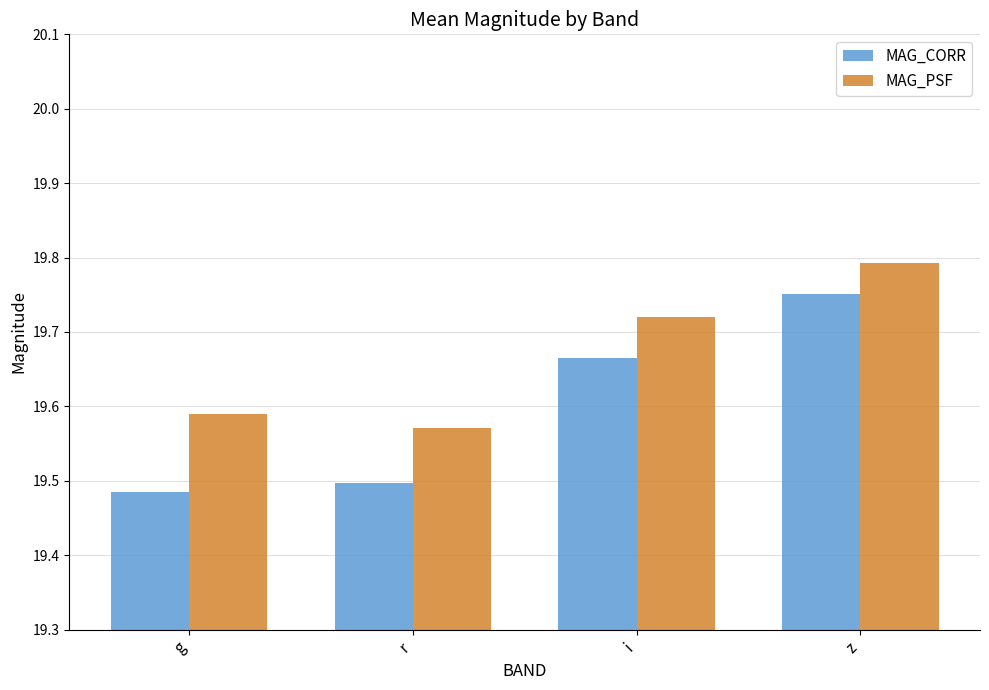

Rank the series by their average value, from lowest to highest.

MAG_CORR, MAG_PSF